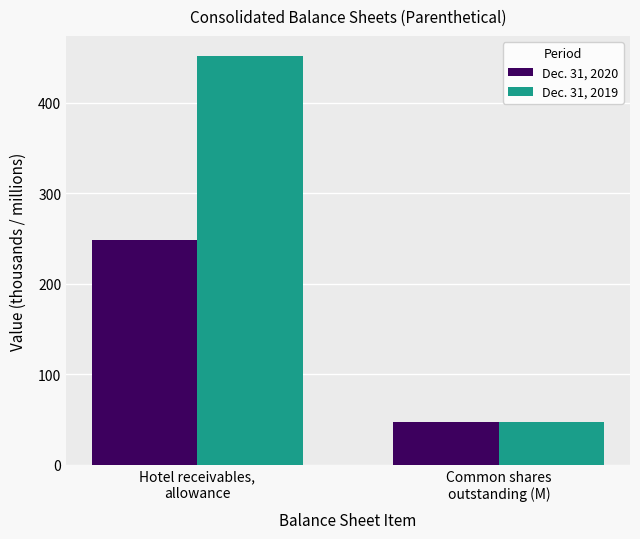

How many bars are there in each group?

2